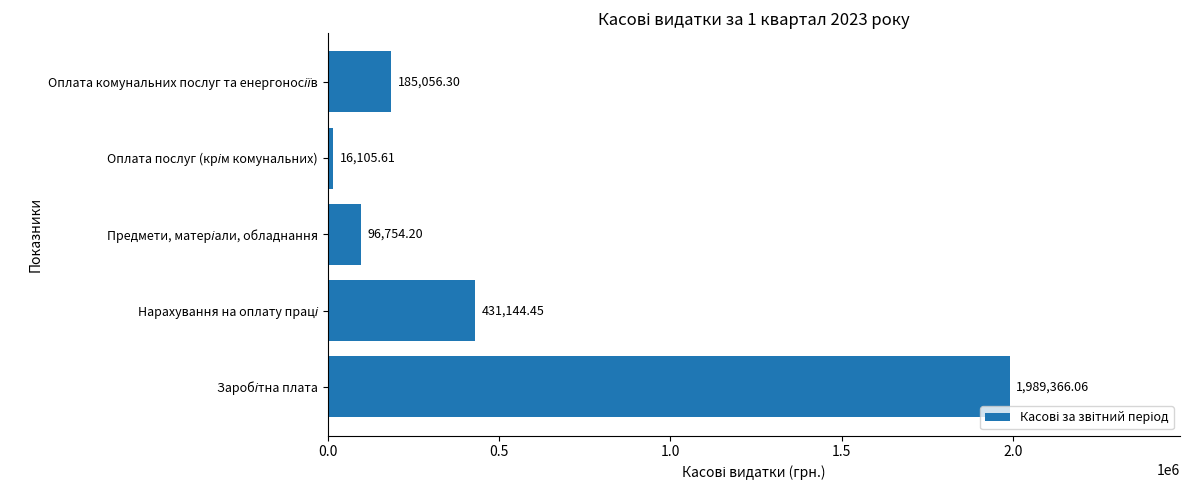

How many series are shown in this chart?

1